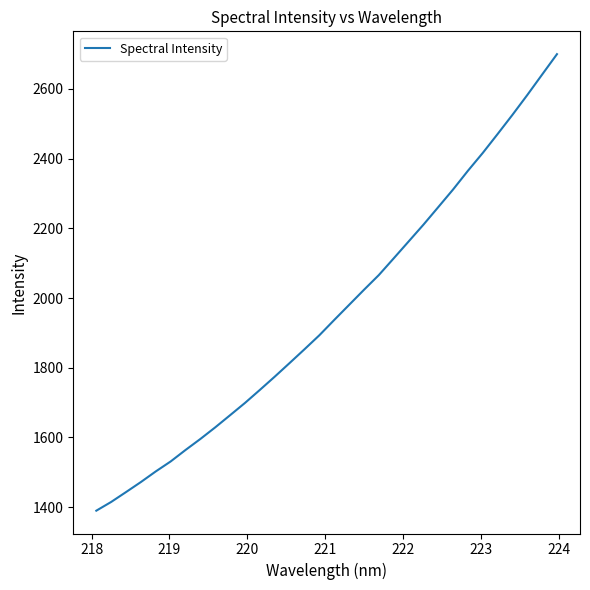

What is the smallest value displayed?

1389.7